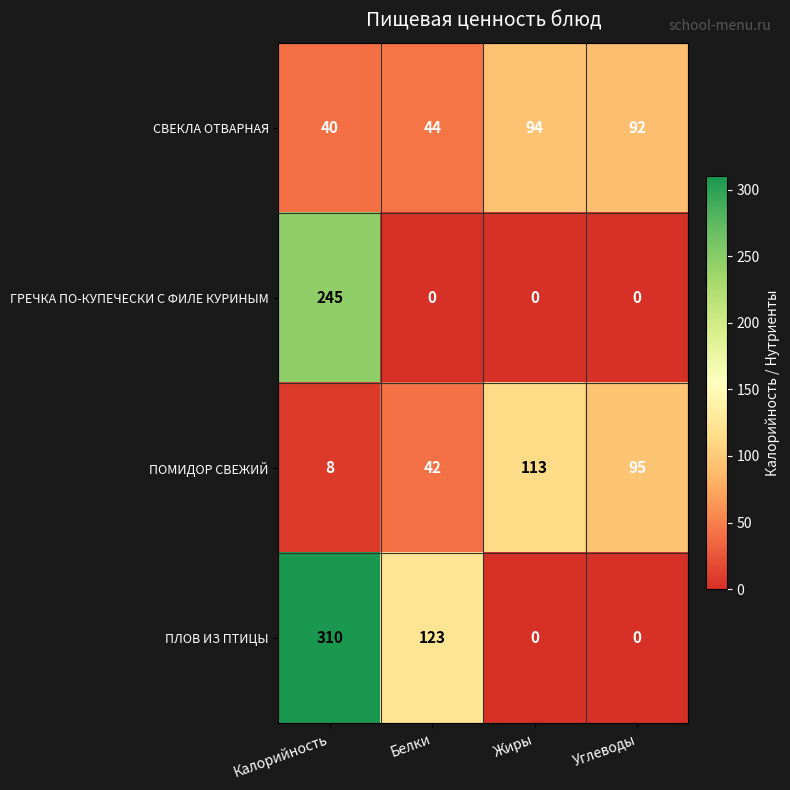

Is it true that СВЕКЛА ОТВАРНАЯ equals 66 at Калорийность?

False